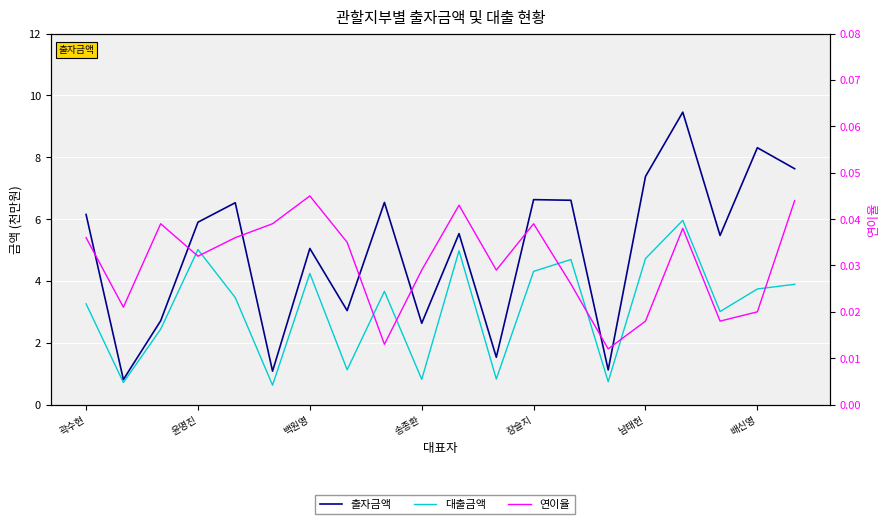

The value of 출자금액 at 7 is 3.0. True or false?

True